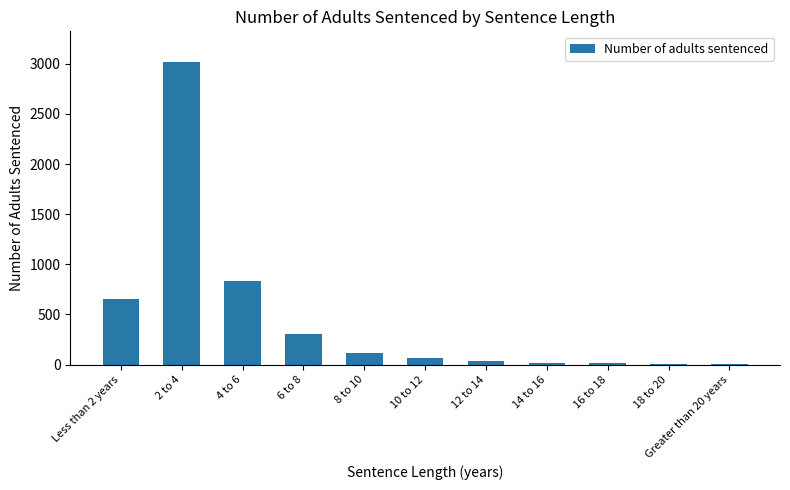

What is the sum of all values?

5069